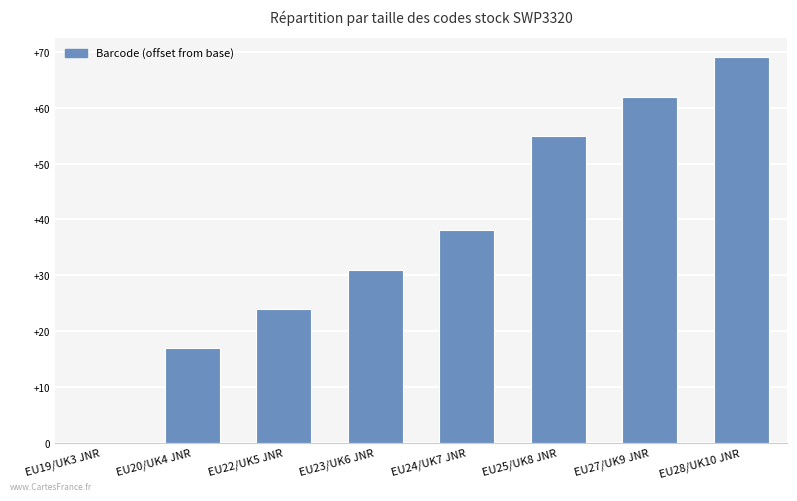

How many values are above zero?

7